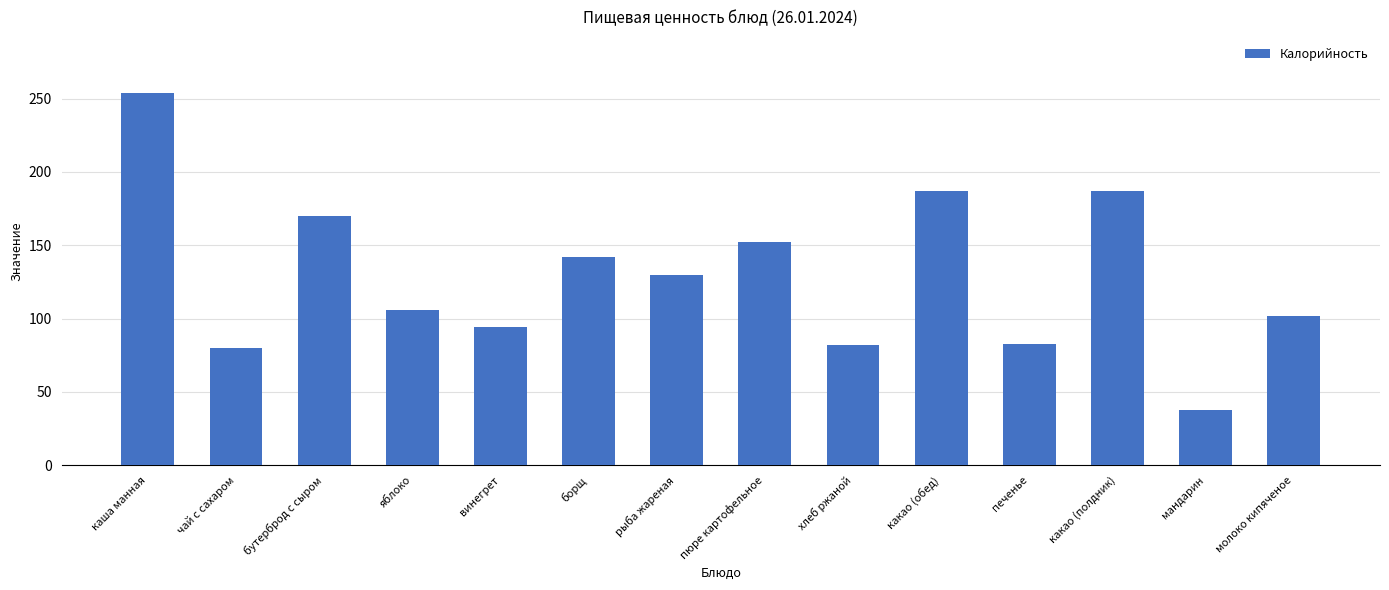

What is the minimum value shown in the chart?

38